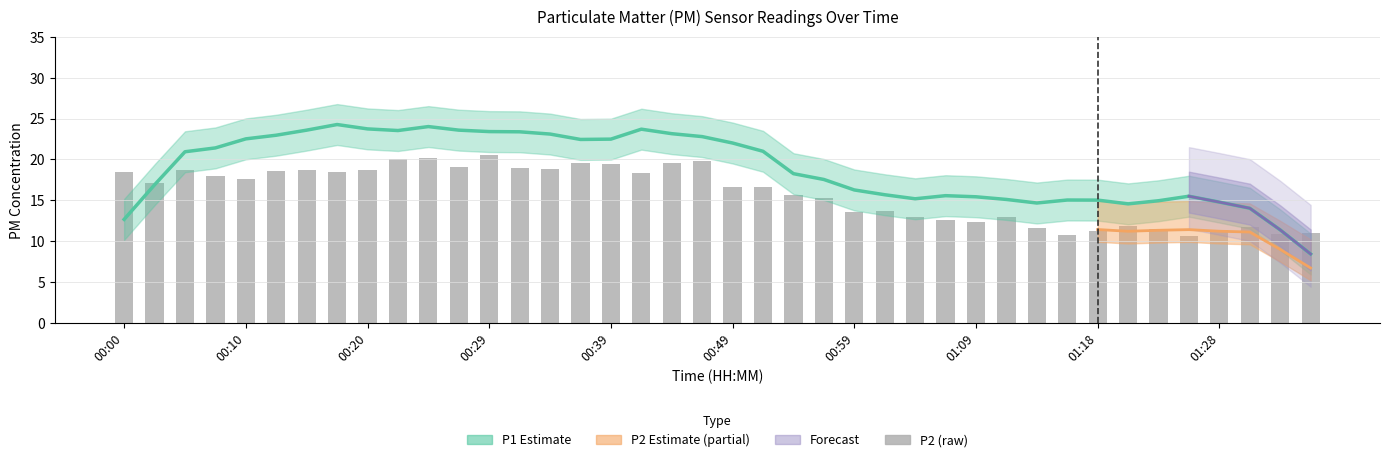

Between 00:20 and 01:16, which is larger?

00:20